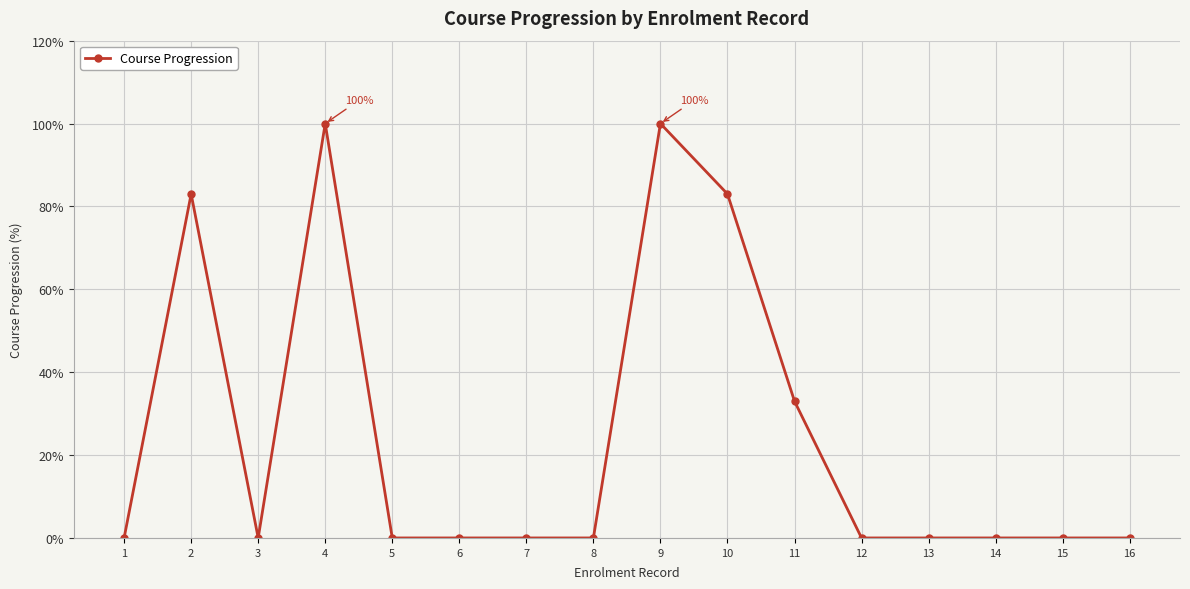

What is the change in value from 7 to 9?

+100